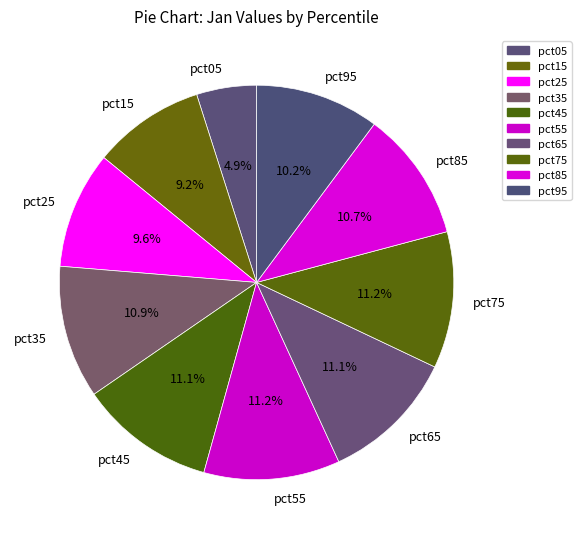

What percentage is the pct45 slice, to the nearest percent?

11%